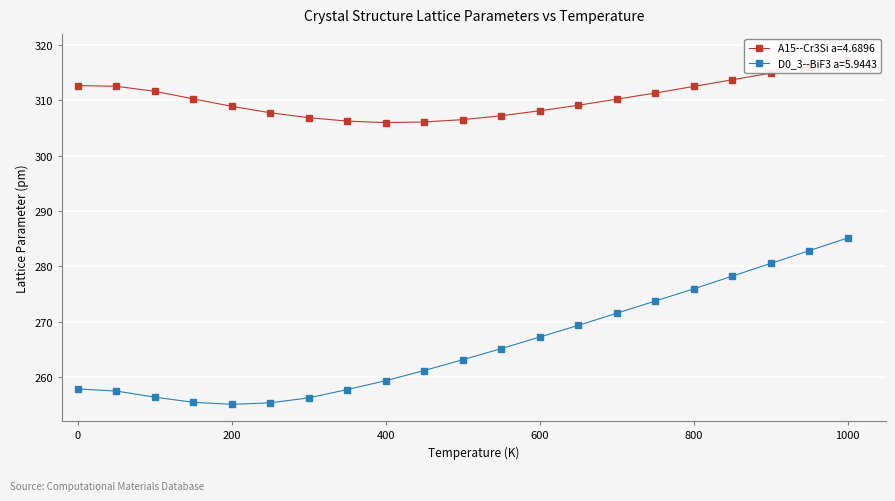

What is the difference between the highest and lowest values at 50.0?

55.1